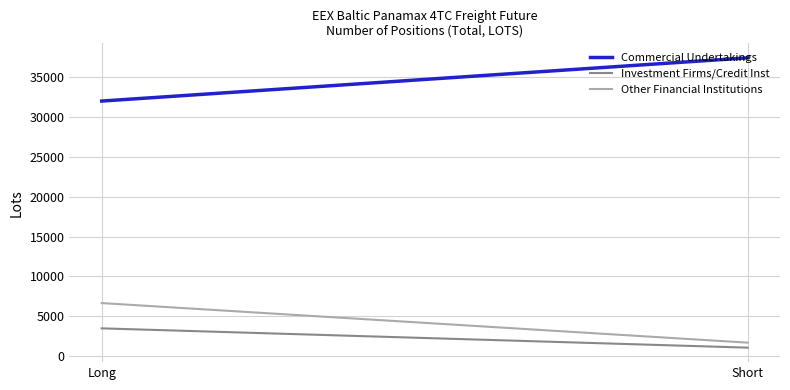

Reading left to right, transcribe all the data shown in this chart.

Commercial Undertakings: 31985.7	37407.3
Investment Firms/Credit Inst: 3483.6	1063.6
Other Financial Institutions: 6652.1	1691.0